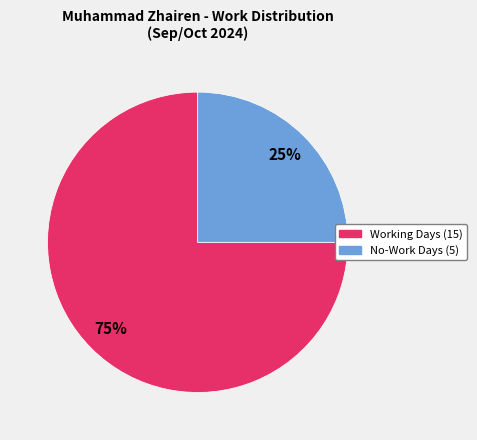

Is there any slice that represents more than half of the pie?

Yes